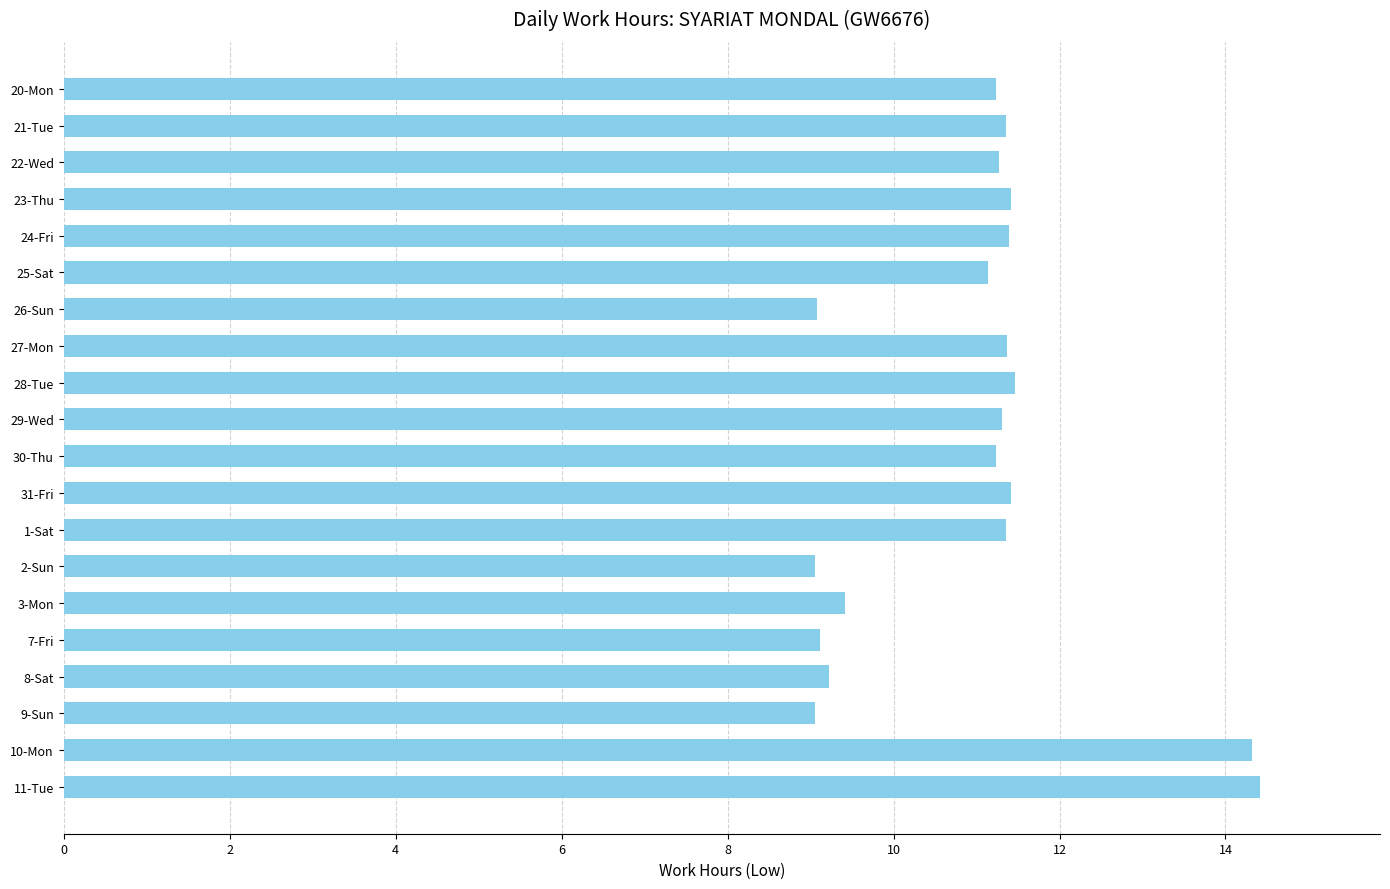

Are the bars horizontal?

Yes